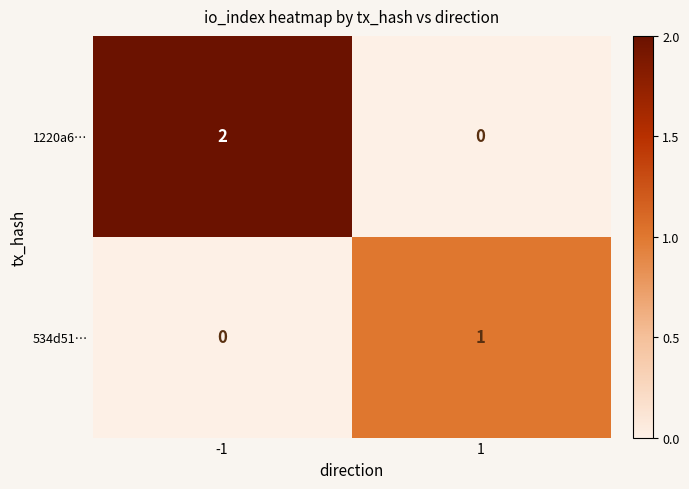

How many positive values does the 1220a6… series have?

1